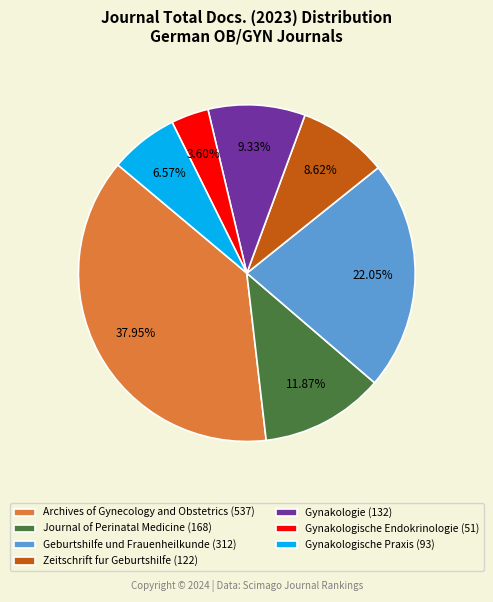

Count the number of slices in the pie.

7